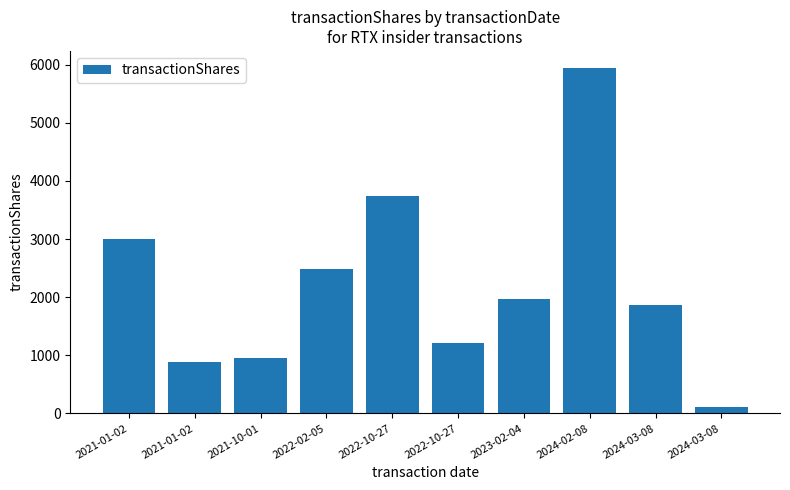

Reading left to right, extract all data points from this chart.

2021-01-02=3005	2021-01-02=883	2021-10-01=945	2022-02-05=2485	2022-10-27=3745	2022-10-27=1206	2023-02-04=1961	2024-02-08=5938	2024-03-08=1872	2024-03-08=105